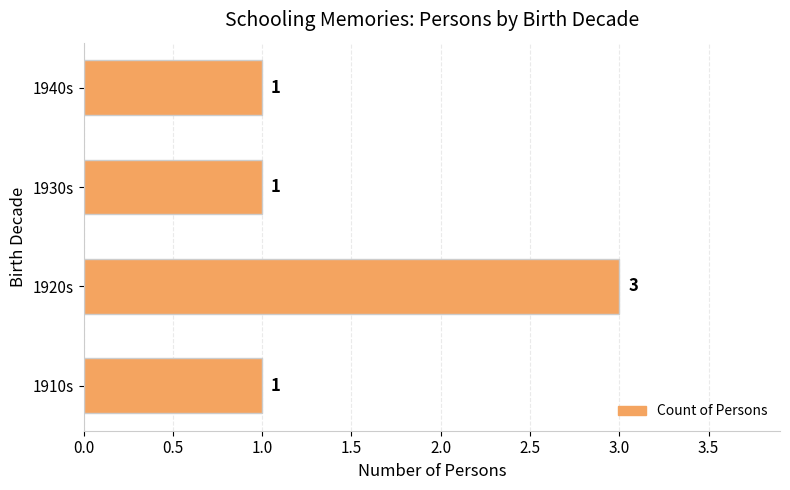

What is the sum of all values?

6